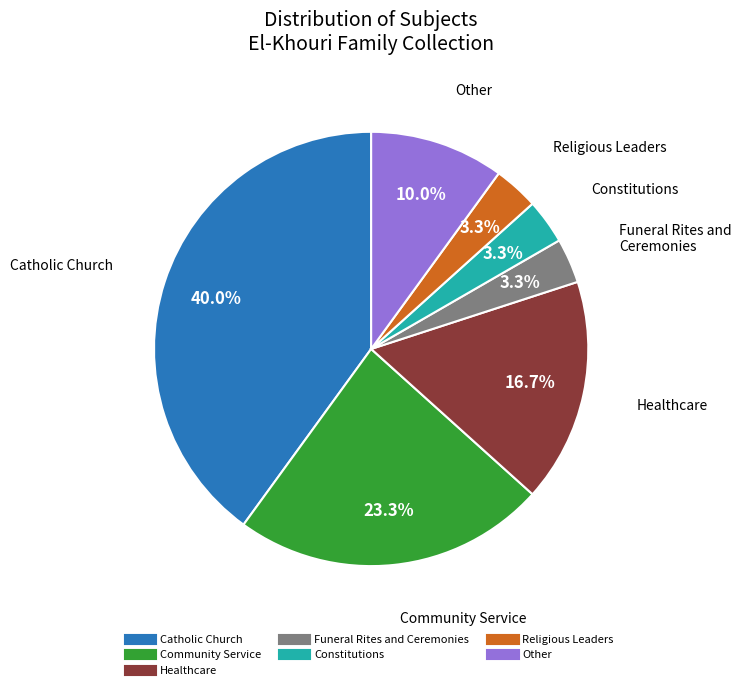

Is it true that Catholic Church is 51% of the pie?

False